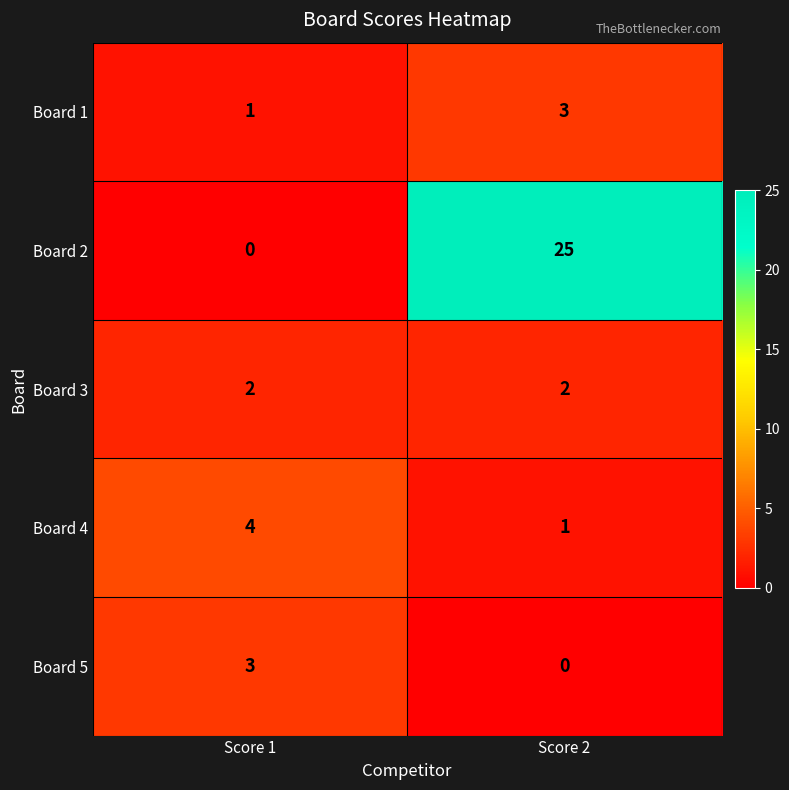

Which series has the largest range (max minus min)?

Board 2